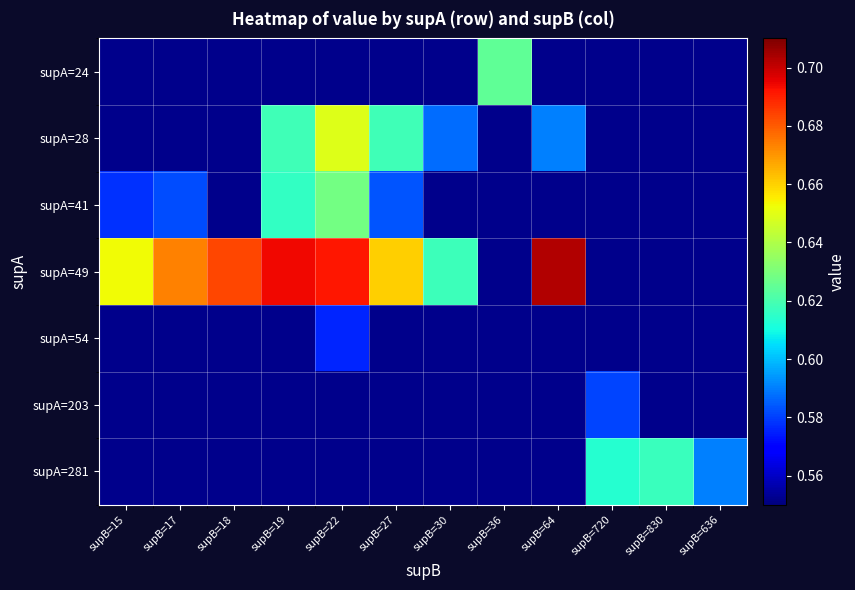

Rank the series at supB=19 from lowest to highest value.

supA=41, supA=24, supA=28, supA=49, supA=54, supA=203, supA=281